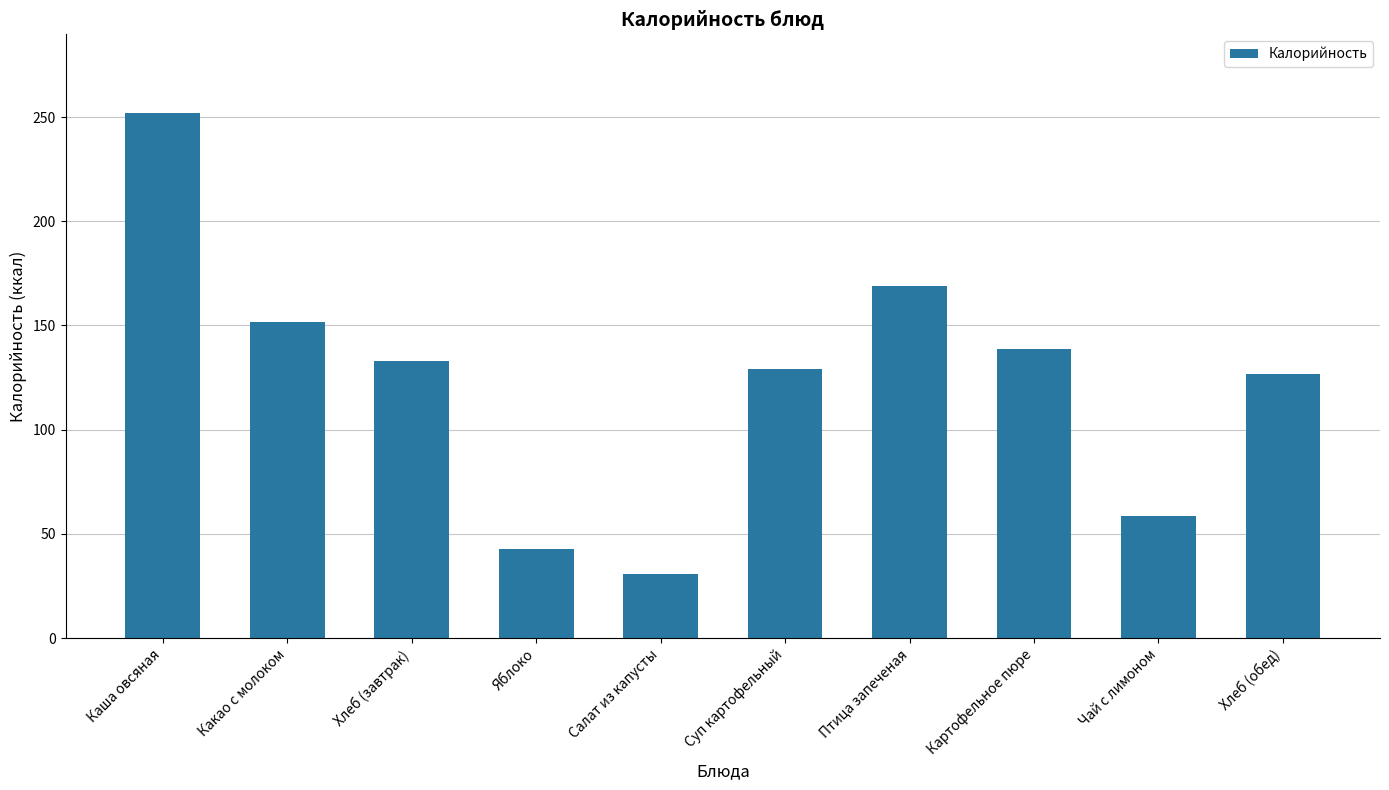

The value at Чай с лимоном is 58.6. True or false?

True